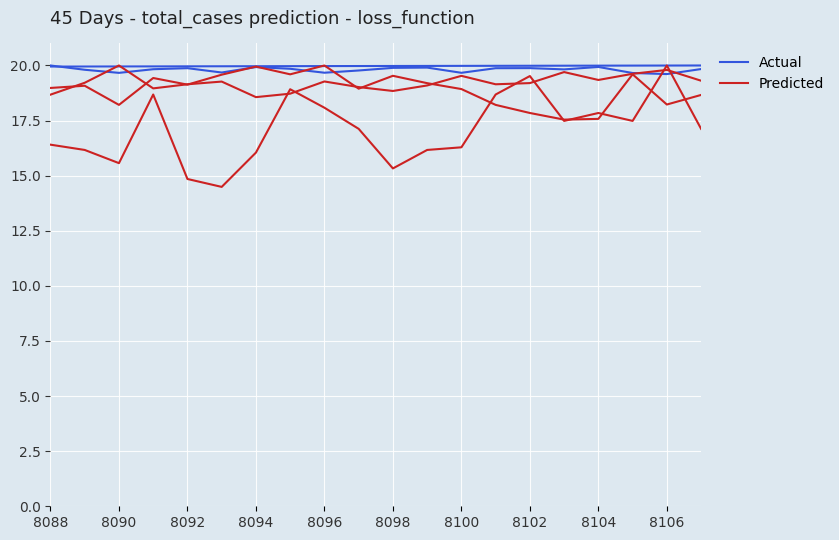

What is the difference between the second highest and second lowest values in the Actual series?

0.3